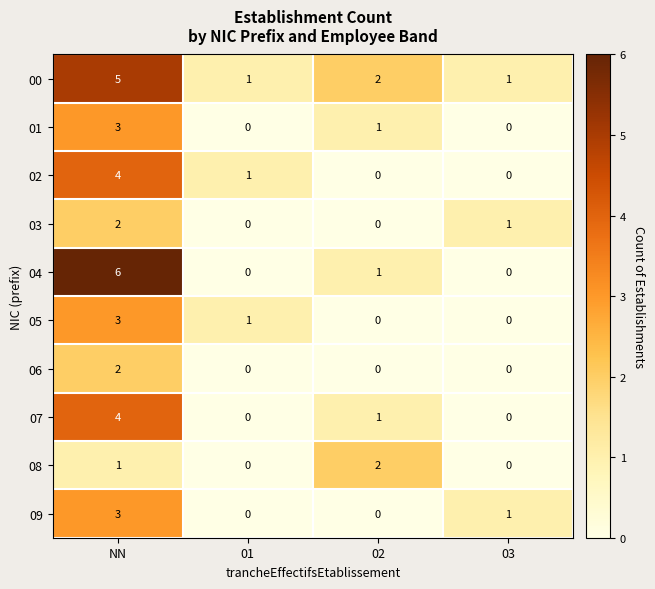

Which series has the largest total across all categories?

00